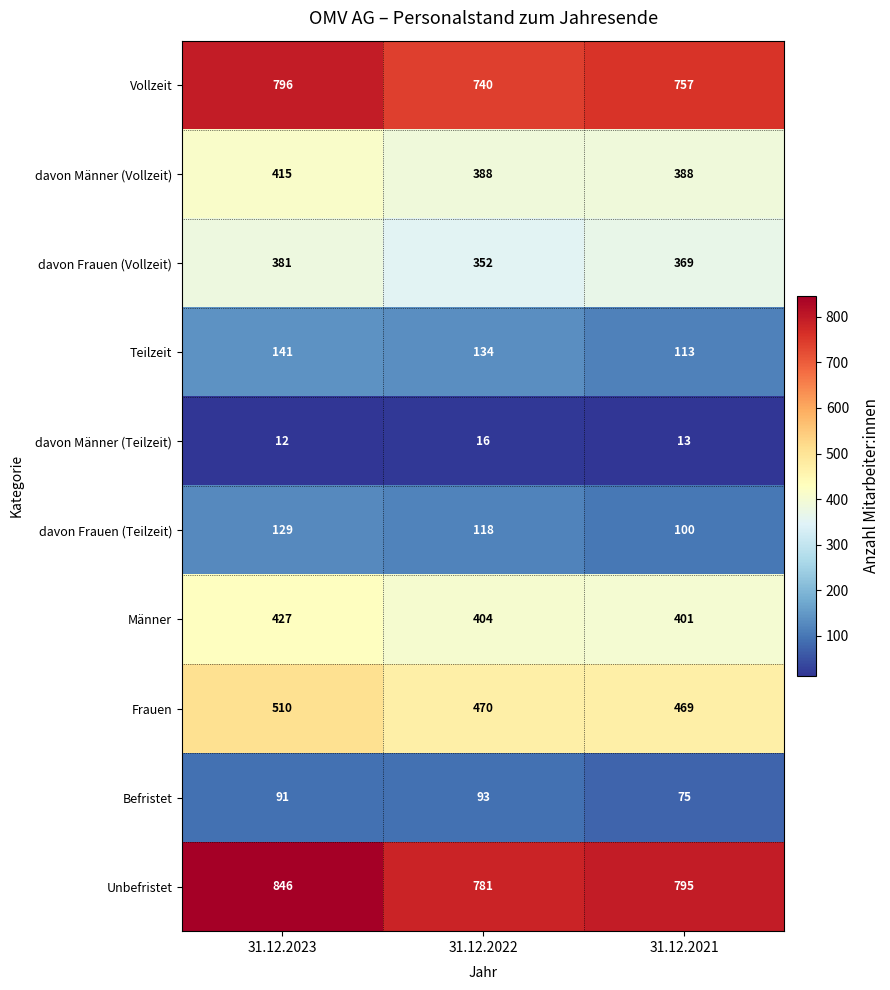

At which category is the sum across all series the highest?

31.12.2023